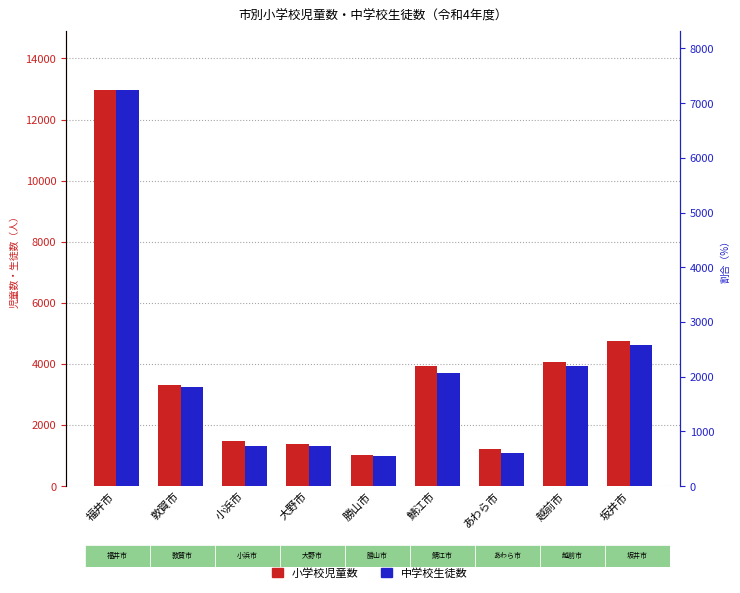

How many categories are shown in the chart?

9